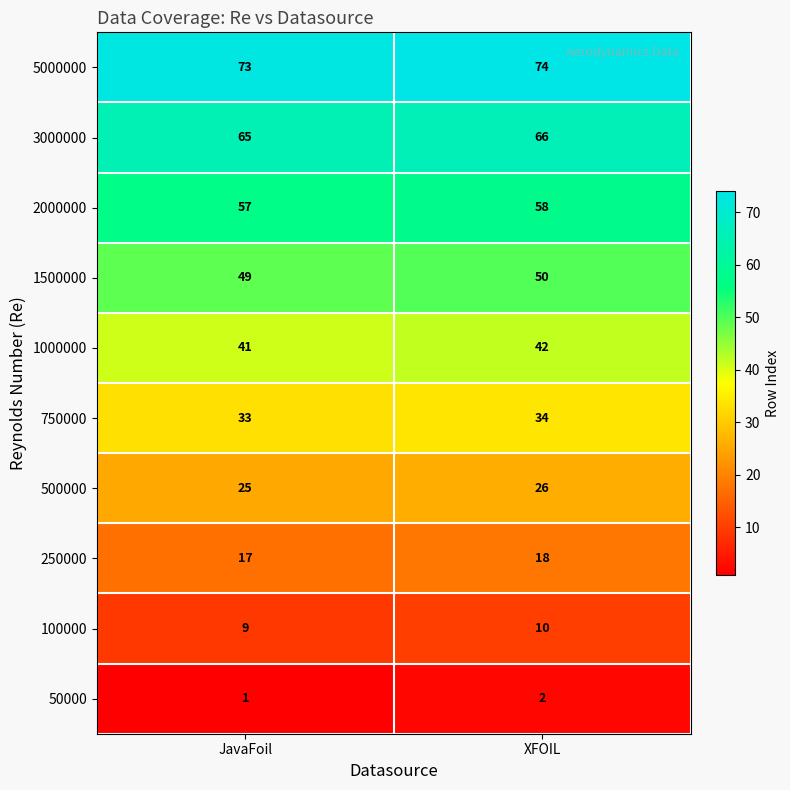

At which category is the sum across all series the highest?

XFOIL